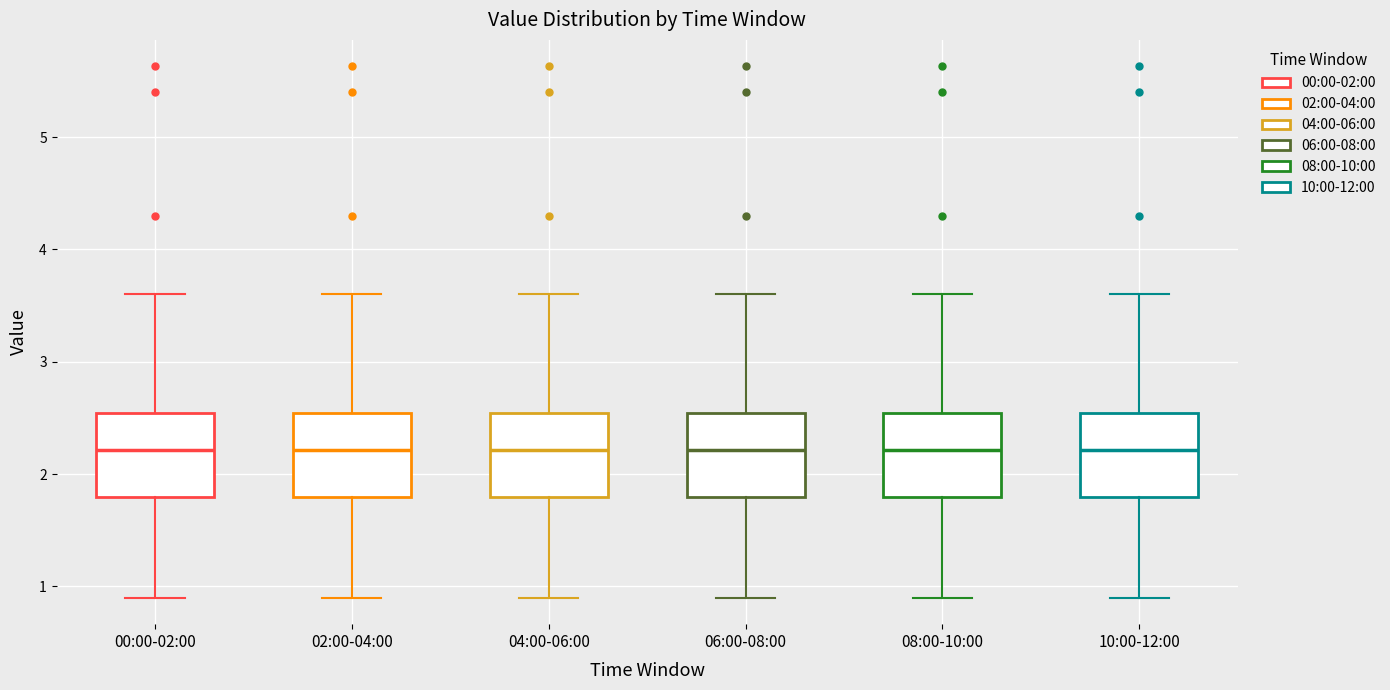

Where is the upper edge of the box for 04:00-06:00 on the y-axis? The values are not printed on the chart, so give them approximately, as read against the axis.

2.5